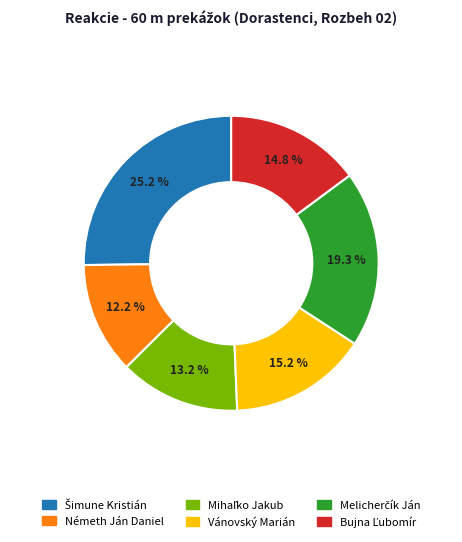

How many slices are in this pie chart?

6